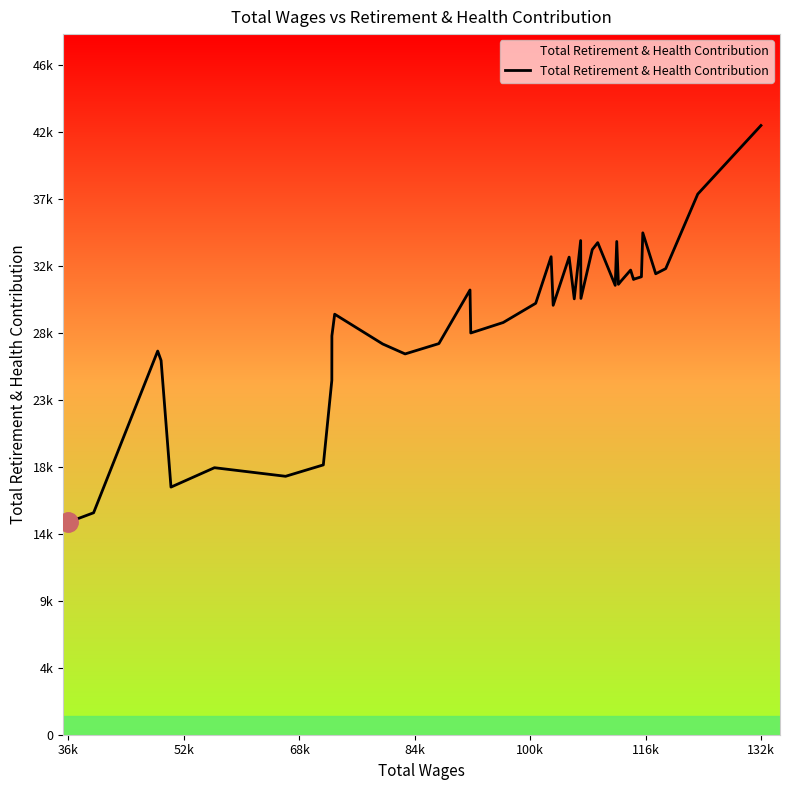

True or false: there are more than 1 points higher than both neighbors.

True